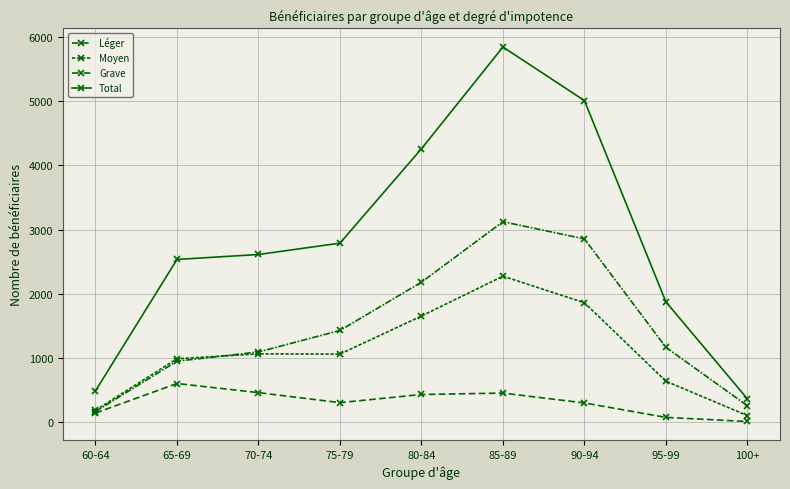

Between 75-79 and 60-64, which is larger?

75-79